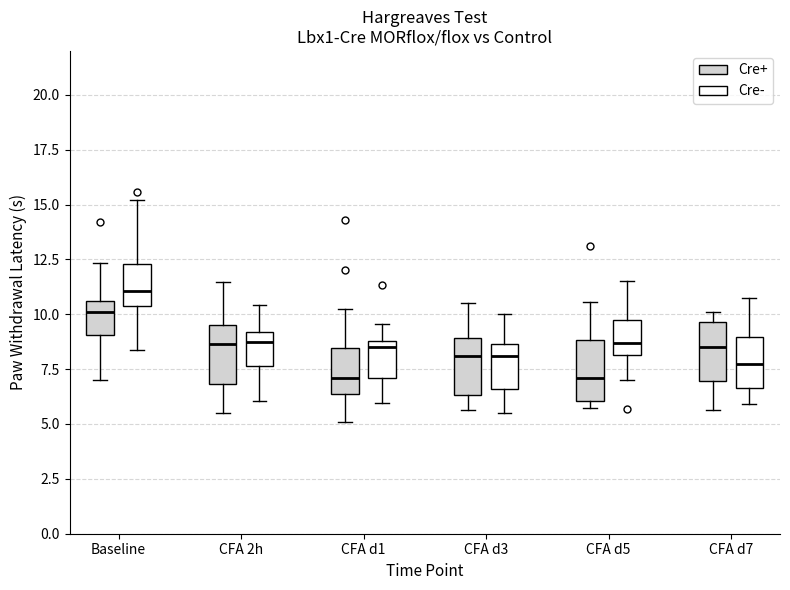

Reading left to right, transcribe this box plot: for each box, give where its median line is, the range the box spans, and where its two whiskers end, as read against the y-axis. The values are not printed on the chart, so give them approximately, as read against the axis.

Baseline (Cre+): median 10.0, box 9.0 to 10.5, whiskers 7.0 to 12.5
Baseline (Cre-): median 11.0, box 10.5 to 12.5, whiskers 8.5 to 15.0
CFA 2h (Cre+): median 8.5, box 7.0 to 9.5, whiskers 5.5 to 11.5
CFA 2h (Cre-): median 8.5, box 7.5 to 9.0, whiskers 6.0 to 10.5
CFA d1 (Cre+): median 7.0, box 6.5 to 8.5, whiskers 5.0 to 10.5
CFA d1 (Cre-): median 8.5, box 7.0 to 9.0, whiskers 6.0 to 9.5
CFA d3 (Cre+): median 8.0, box 6.5 to 9.0, whiskers 5.5 to 10.5
CFA d3 (Cre-): median 8.0, box 6.5 to 8.5, whiskers 5.5 to 10.0
CFA d5 (Cre+): median 7.0, box 6.0 to 9.0, whiskers 6.0 (just below the box's lower edge) to 10.5
CFA d5 (Cre-): median 8.5, box 8.0 to 9.5, whiskers 7.0 to 11.5
CFA d7 (Cre+): median 8.5, box 7.0 to 9.5, whiskers 5.5 to 10.0
CFA d7 (Cre-): median 7.5, box 6.5 to 9.0, whiskers 6.0 to 11.0